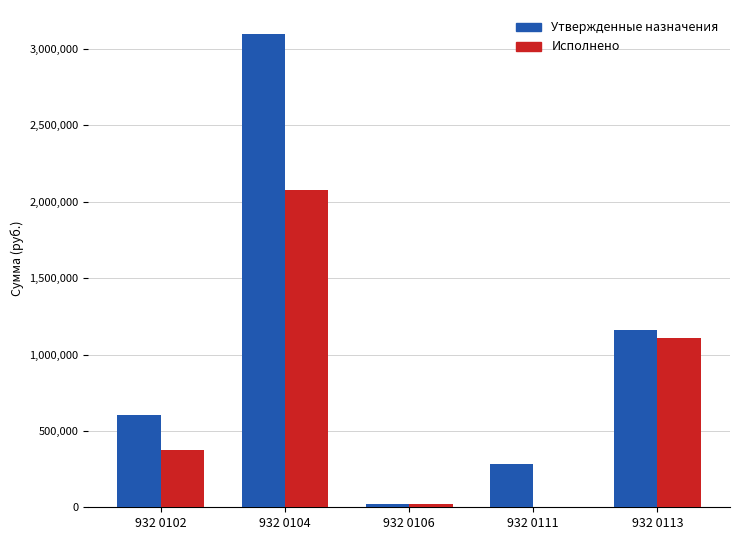

At which label is Исполнено closest to 1039611?

932 0113